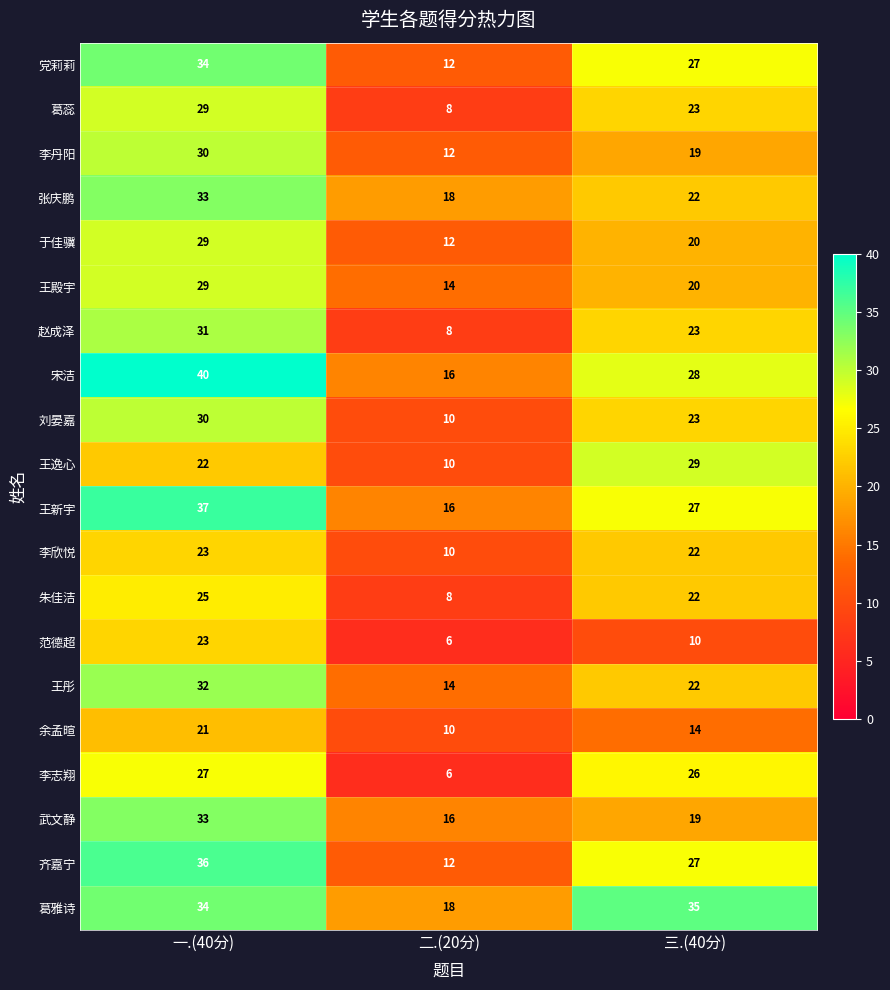

Rank the categories by 朱佳洁 value from lowest to highest.

二.(20分), 三.(40分), 一.(40分)